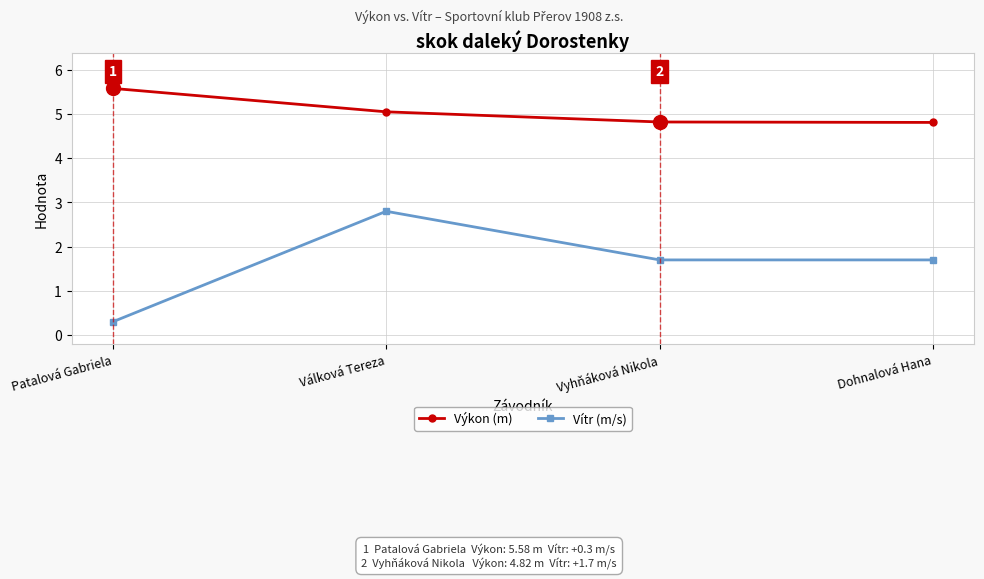

At how many categories does at least one series exceed 4?

4